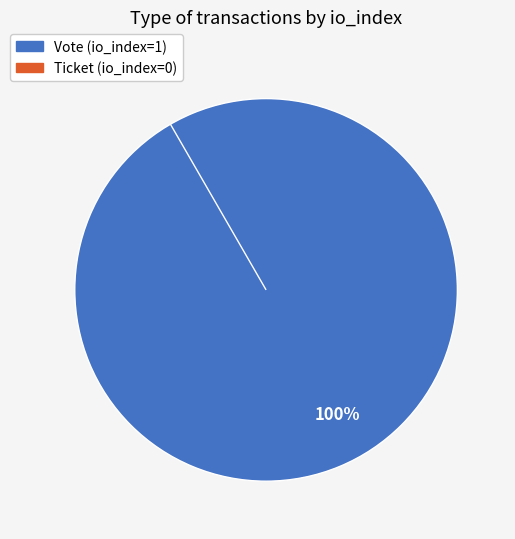

Which has a higher value, Vote (io_index=1) or Ticket (io_index=0)?

Vote (io_index=1)